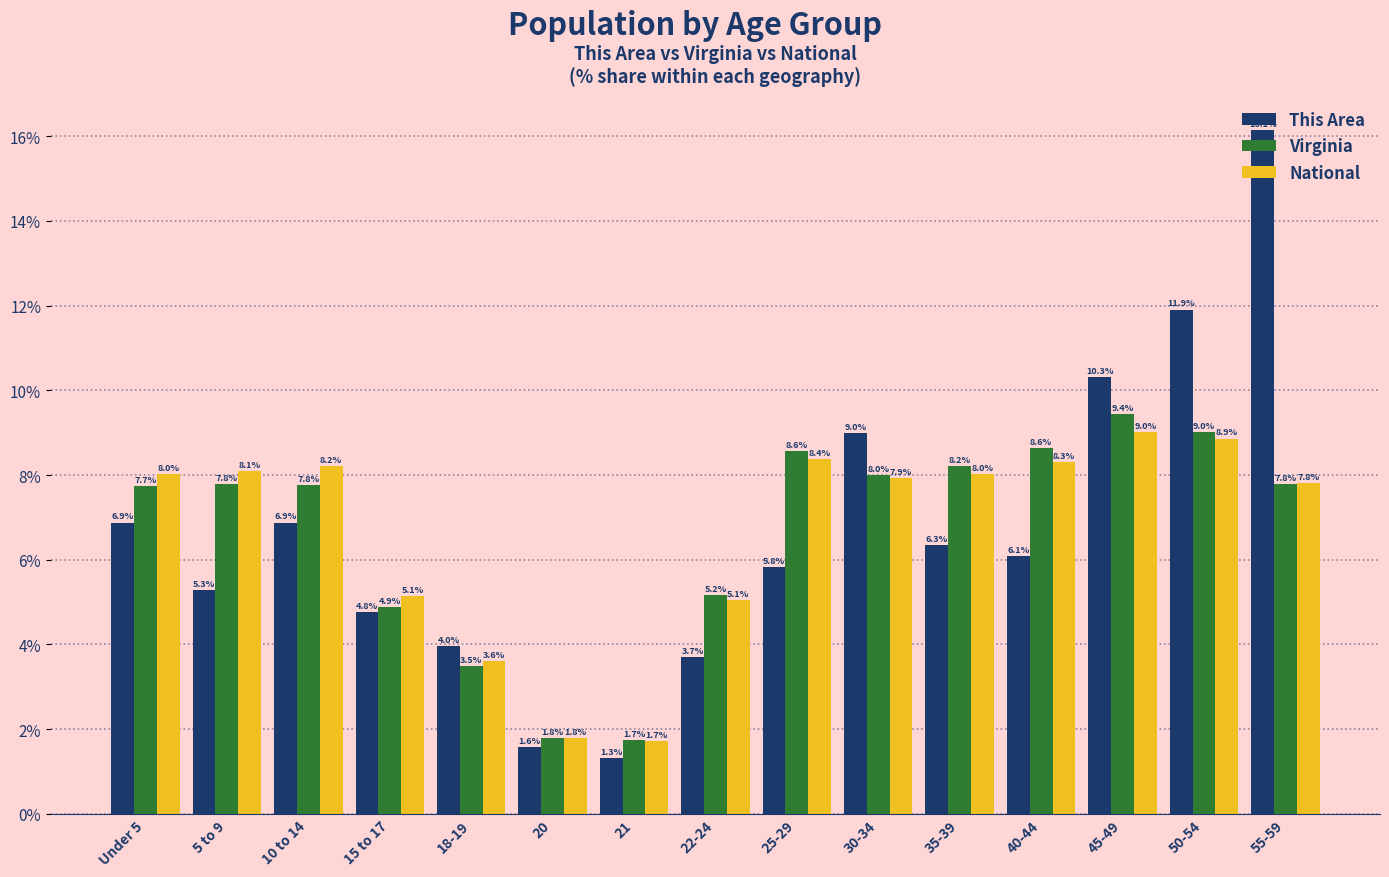

How many values in the Virginia series are below 7?

5